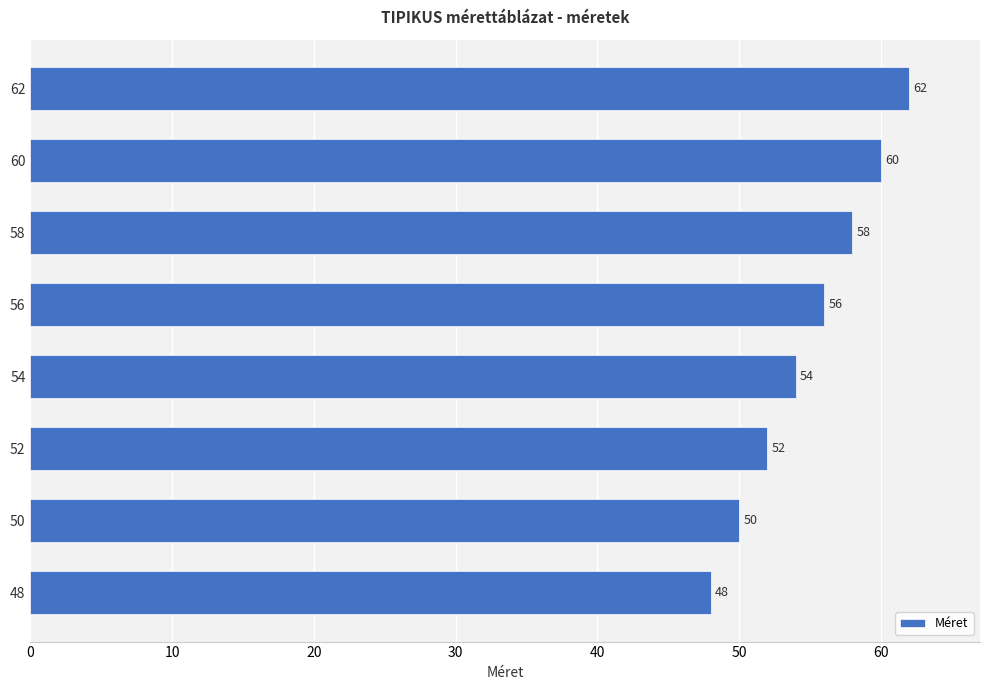

The chart shows a value of 88 at 60. True or false?

False